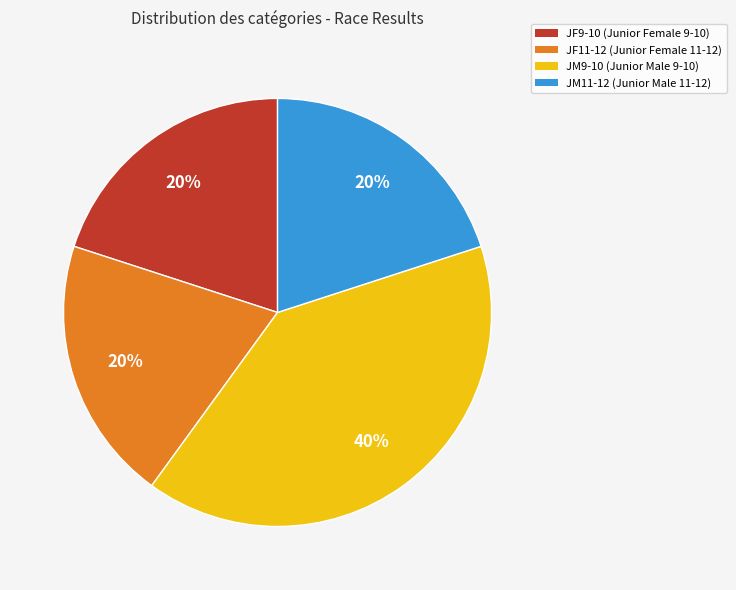

How many slices are in this pie chart?

4